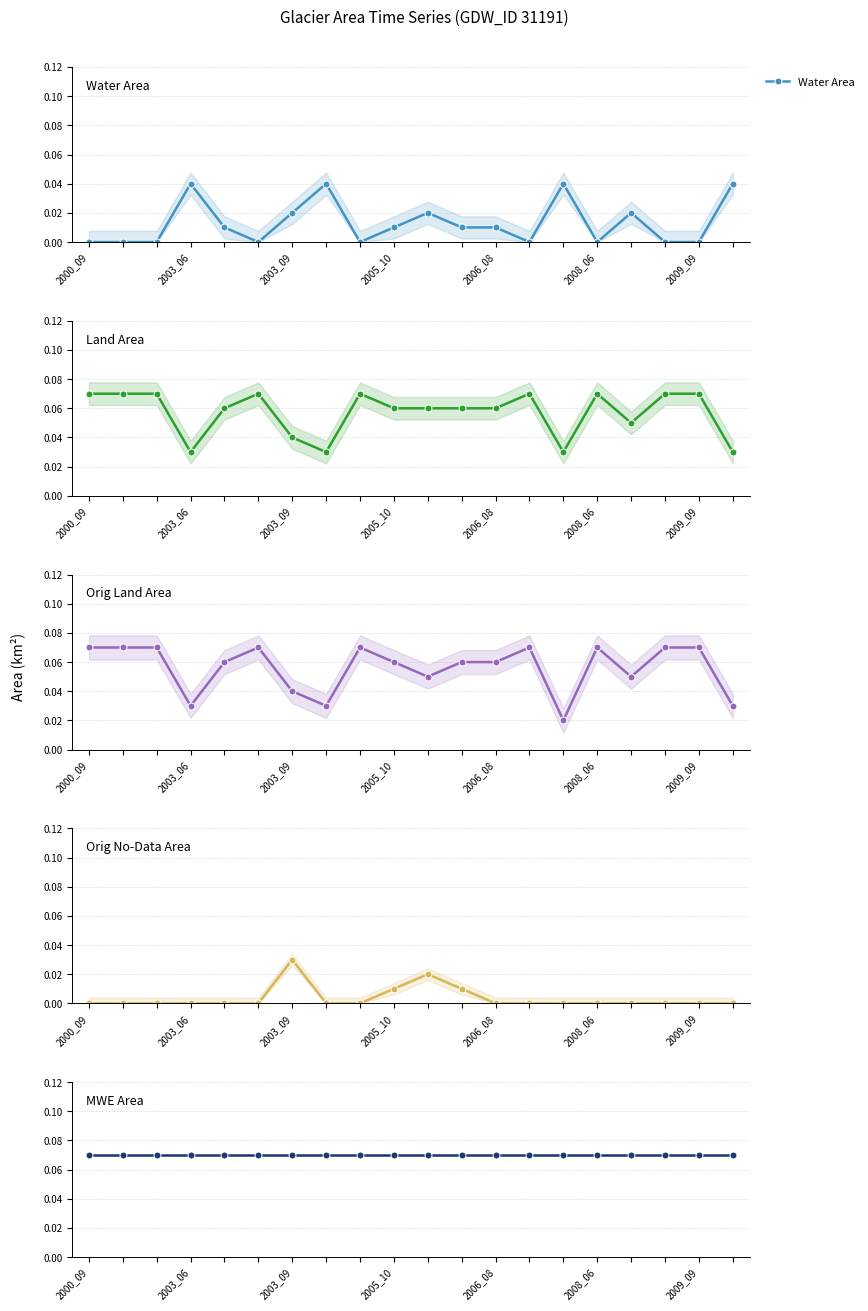

True or false: Land Area and Orig Land Area cross at least once.

False